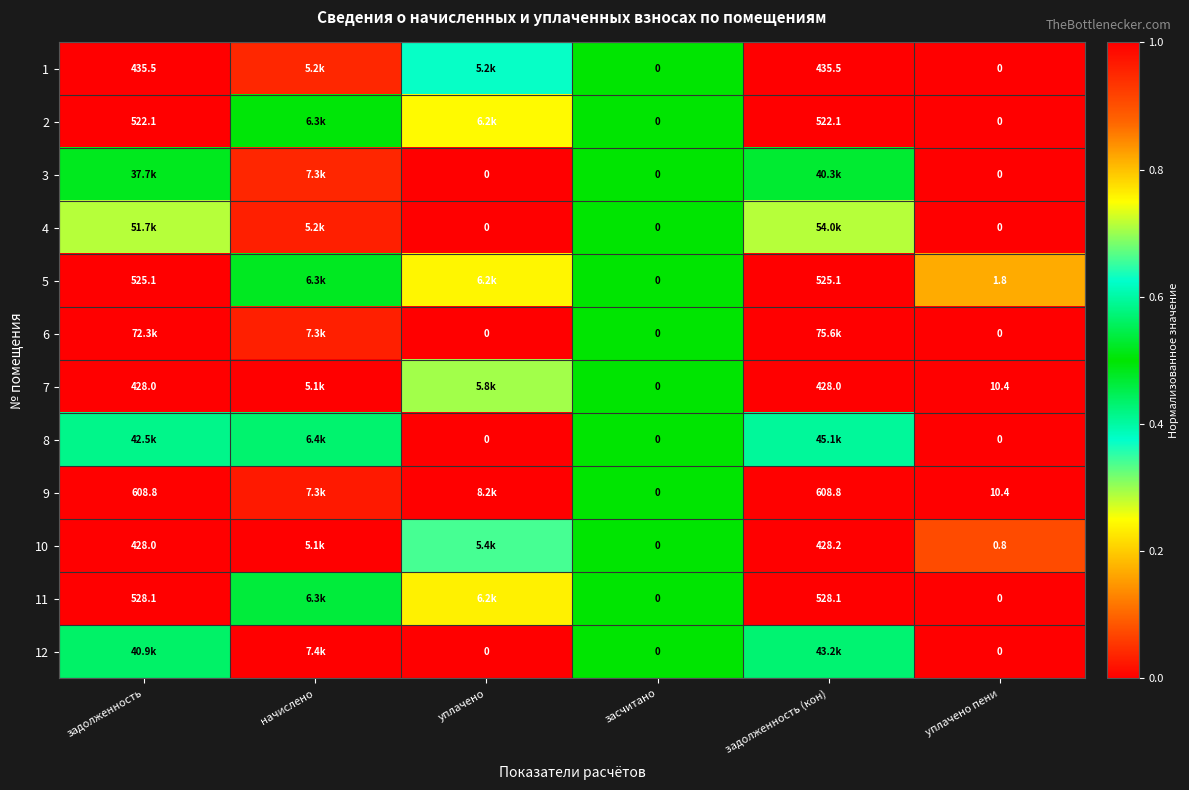

Is the value of 7 at задолженность greater than the value of 4 at засчитано?

Yes